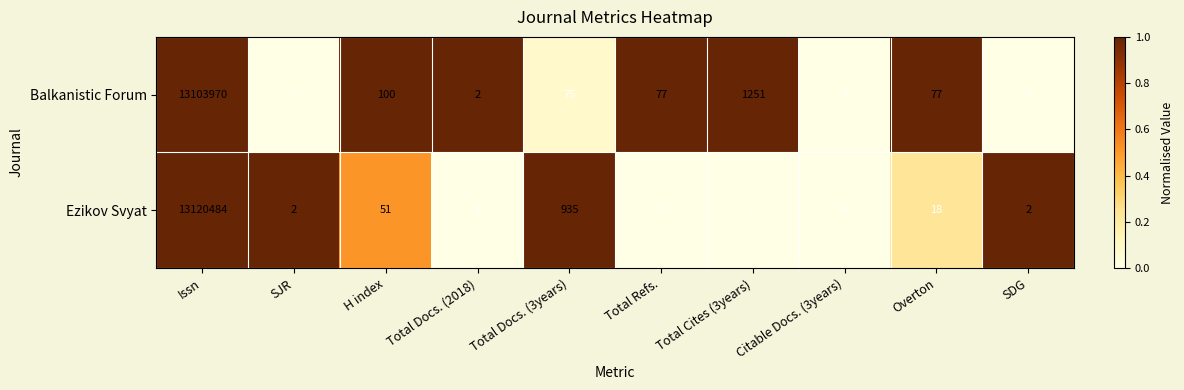

The Ezikov Svyat series shows 2 at SJR. True or false?

True